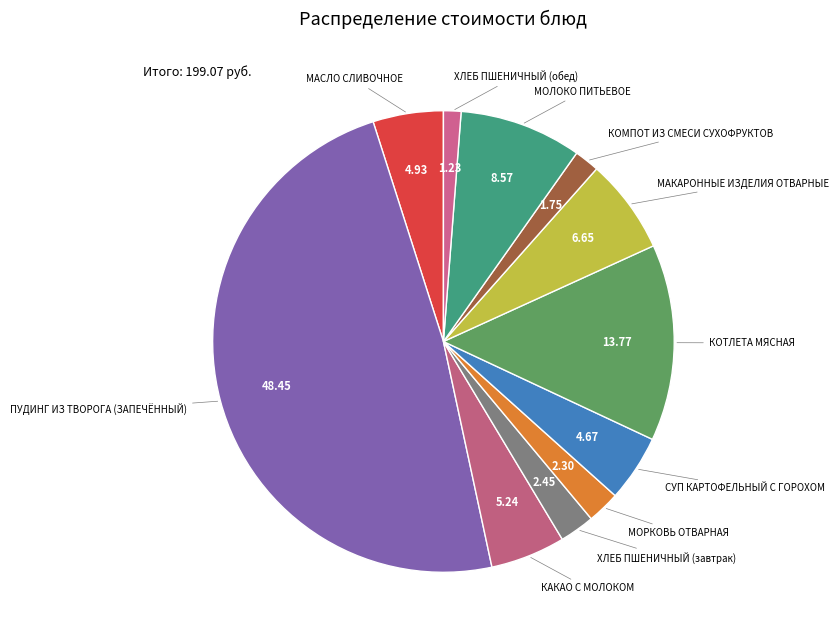

How many slices are in this pie chart?

11